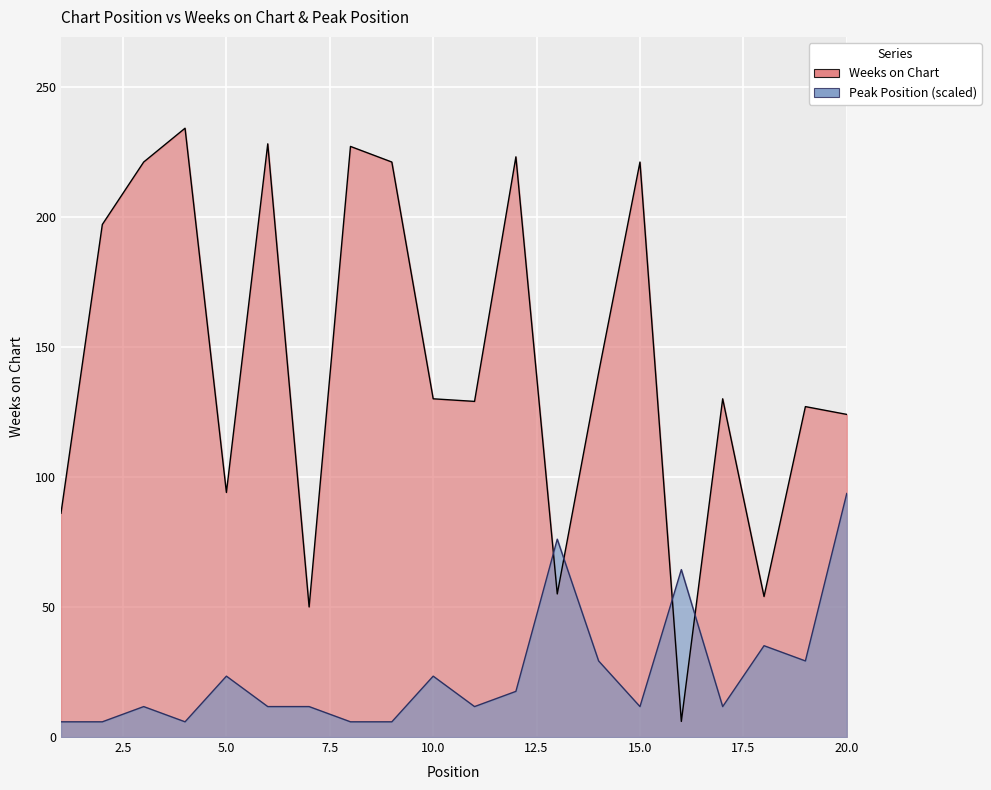

Is it true that Peak Position equals 93.6 at 20?

True